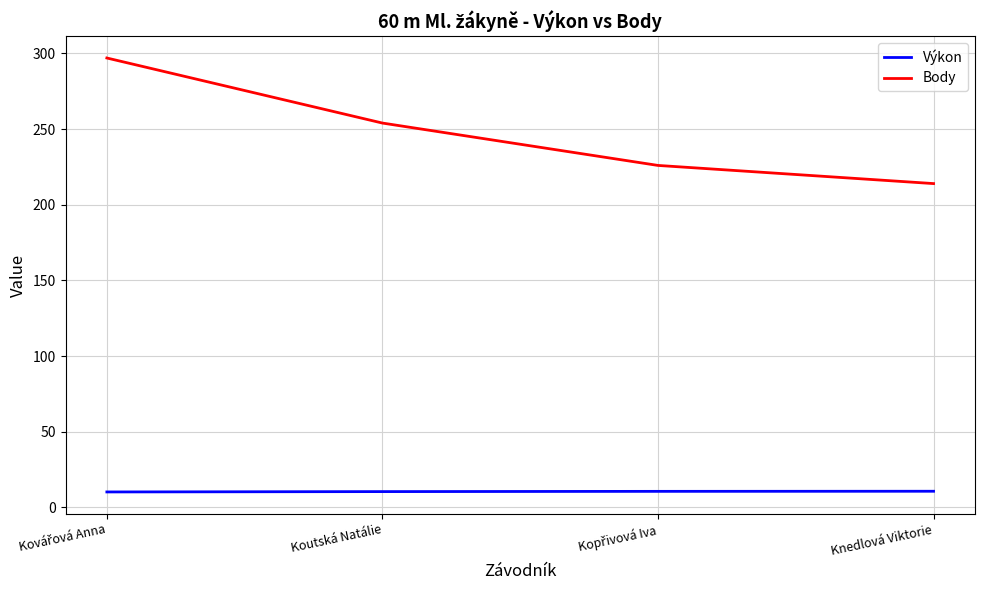

Count the number of data series in this chart.

2